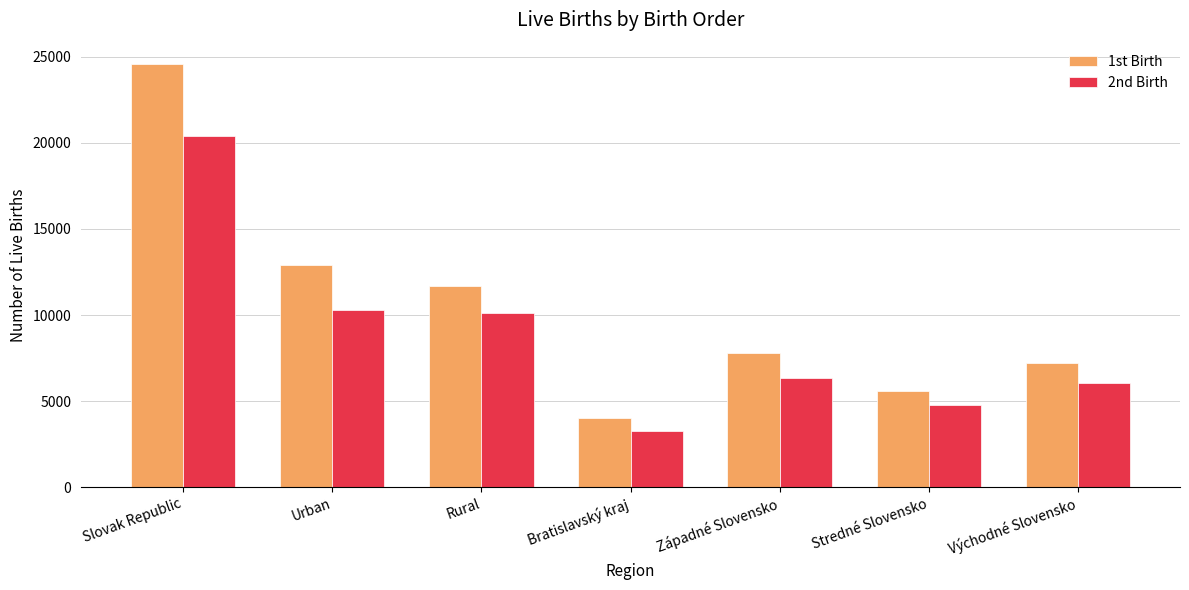

Which series has the widest spread of values?

1st Birth